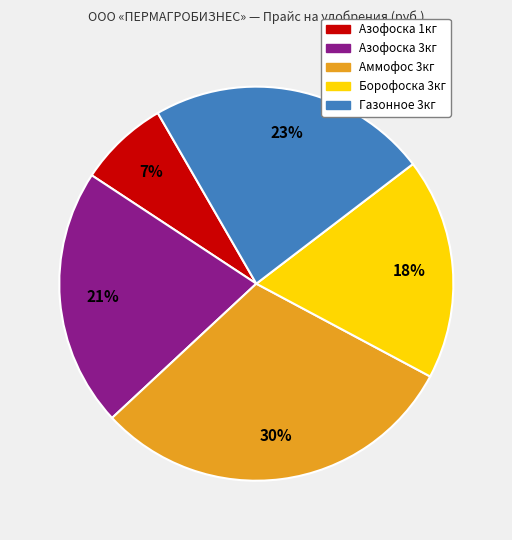

Is there a majority slice in this chart?

No